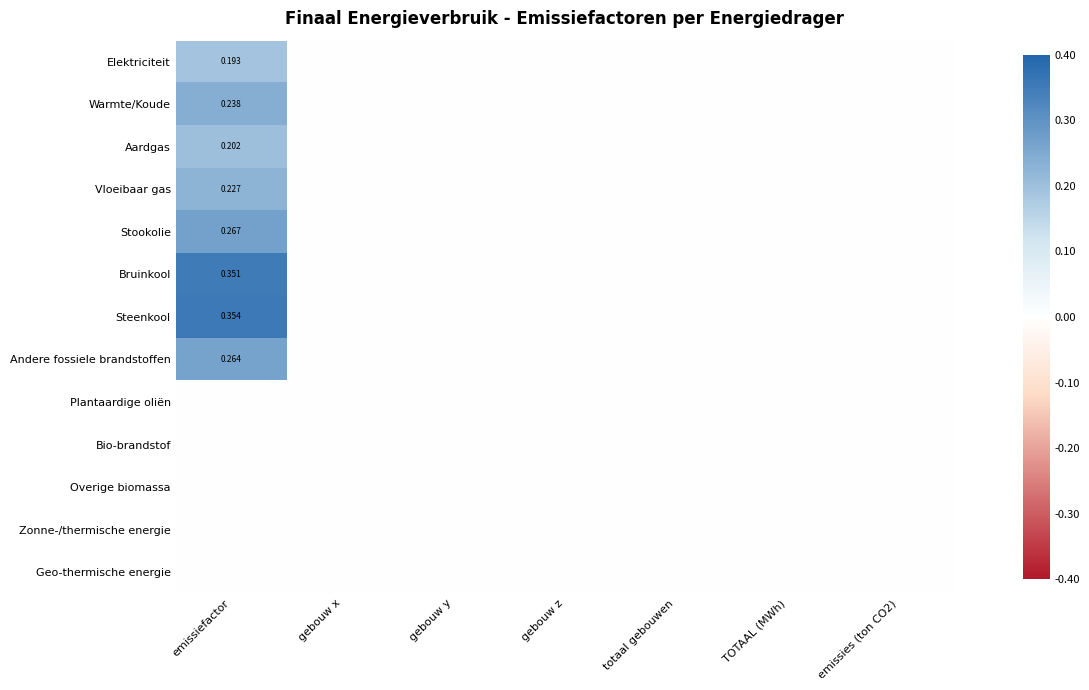

Is the value of Stookolie at emissiefactor greater than the value of Bruinkool at emissiefactor?

No